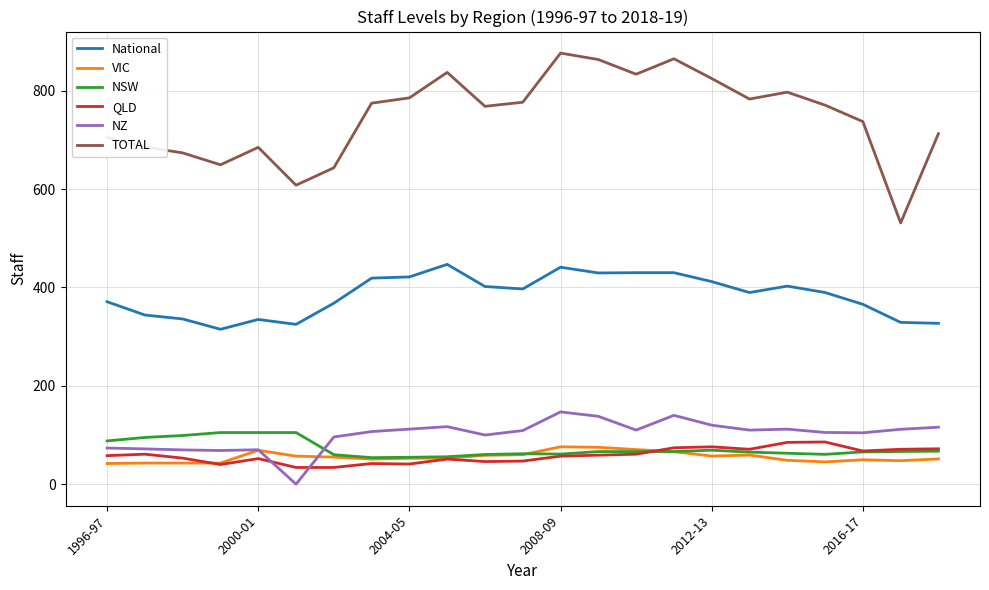

Which series has the widest spread of values?

TOTAL